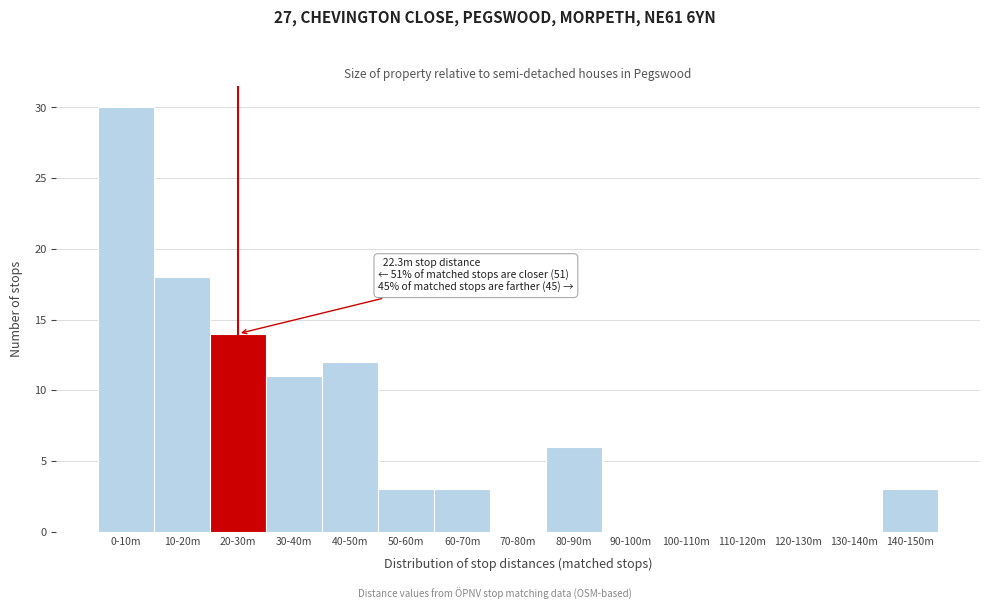

Reading left to right, list all the values displayed in this chart.

0-10m=30	10-20m=18	20-30m=14	30-40m=11	40-50m=12	50-60m=3	60-70m=3	70-80m=0	80-90m=6	90-100m=0	100-110m=0	110-120m=0	120-130m=0	130-140m=0	140-150m=3